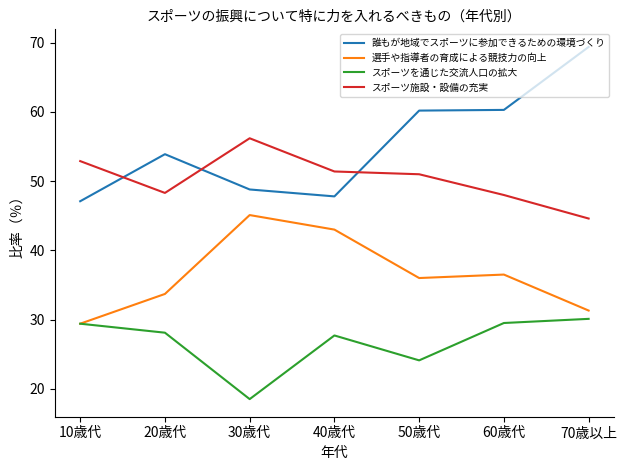

Rank the series by their average value, from highest to lowest.

誰もが地域でスポーツに参加できるための環境づくり, スポーツ施設・設備の充実, 選手や指導者の育成による競技力の向上, スポーツを通じた交流人口の拡大